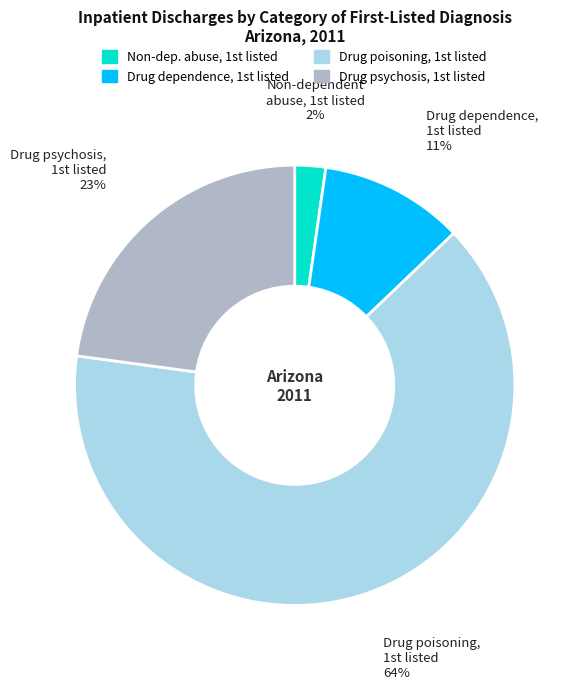

How many segments does this pie chart have?

4